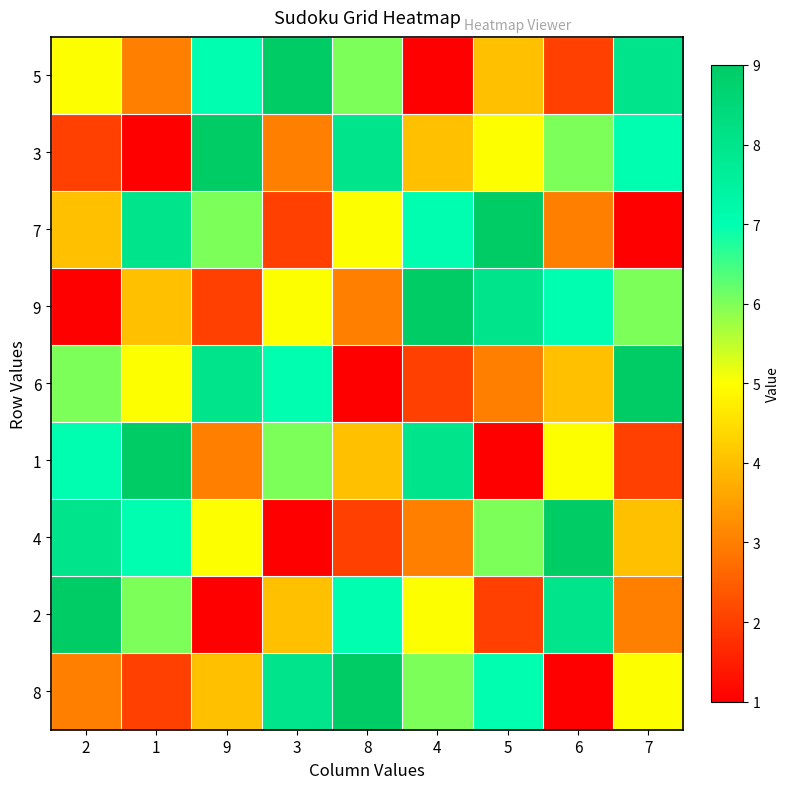

Which label corresponds to the smallest value in the chart?

4